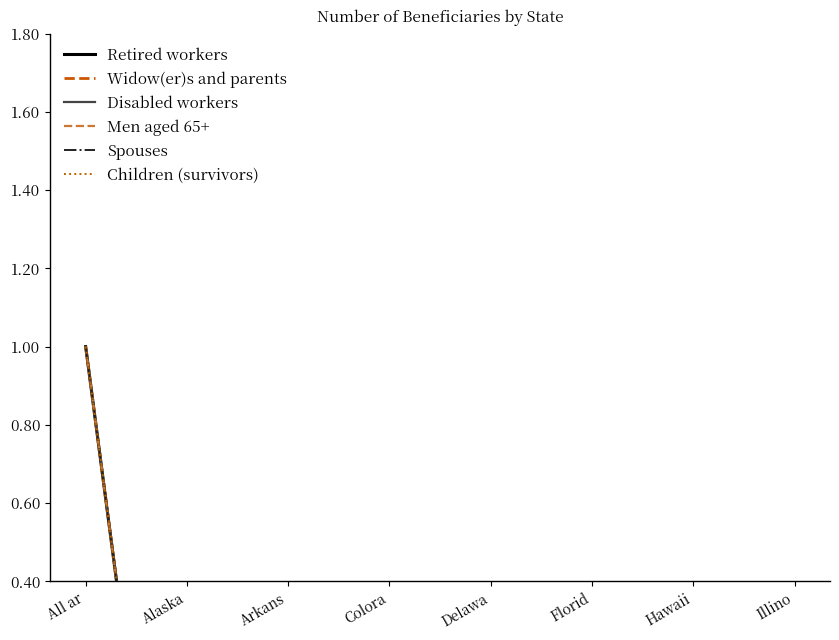

What is the label of the 4th point from the left?

Colora